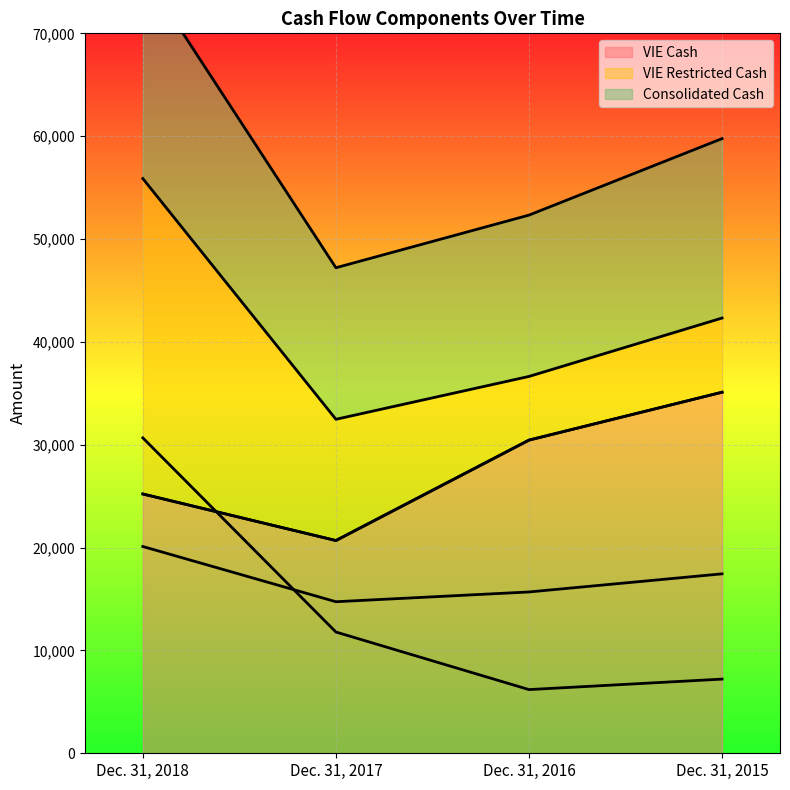

What is the minimum value shown in the chart?

6192